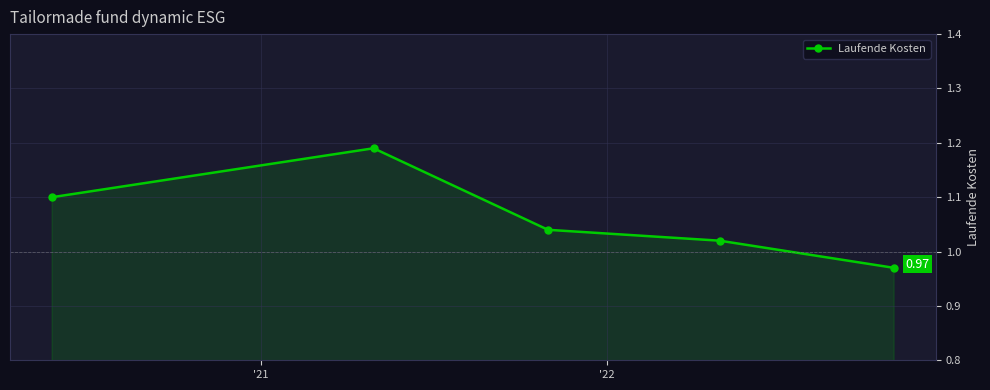

True or false: the data has more than 2 interior local peaks.

False